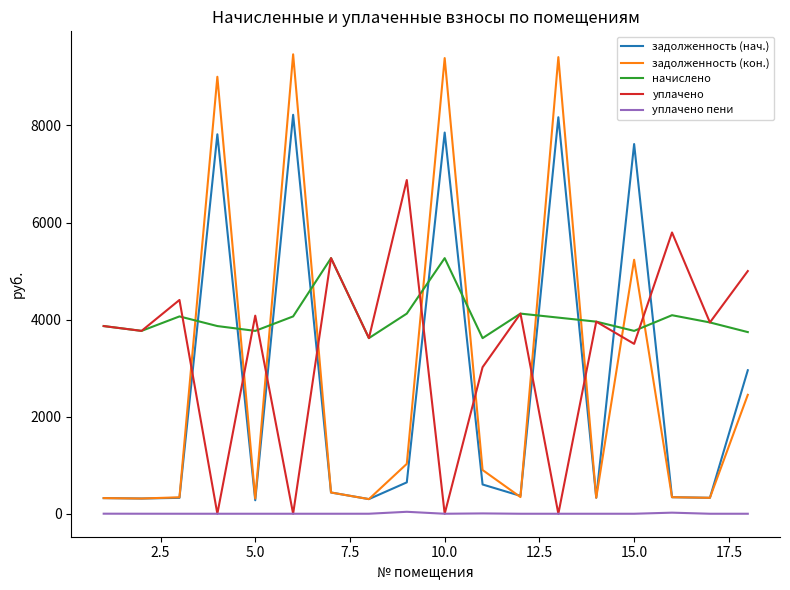

True or false: уплачено пени and задолженность (кон.) cross at least once.

False